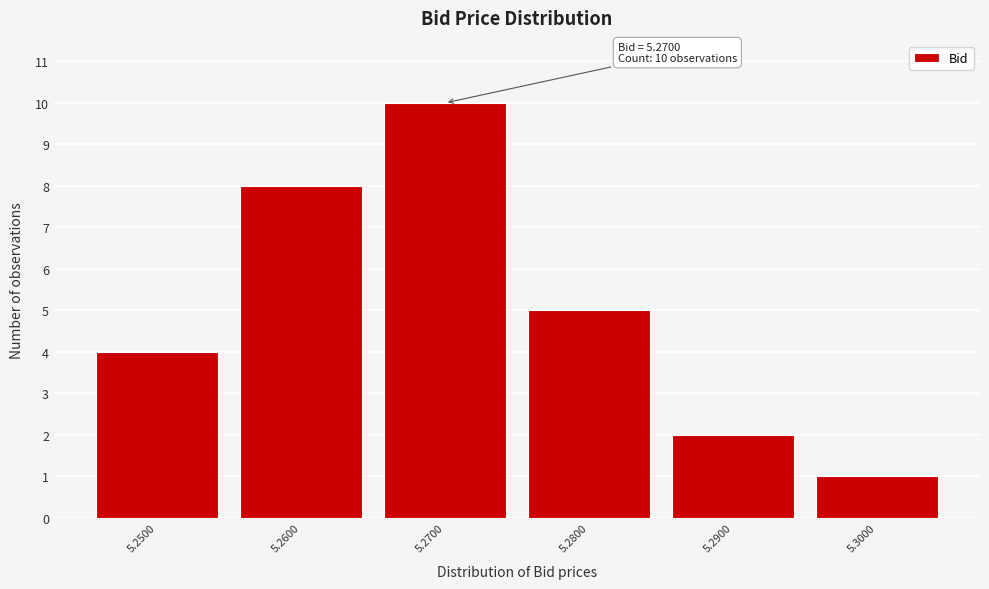

Reading left to right, what are all the values shown in this chart?

4	8	10	5	2	1